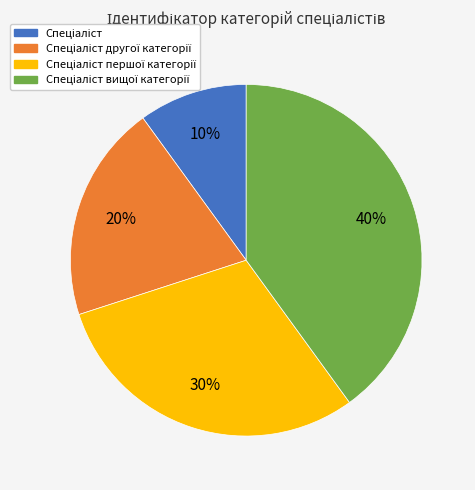

To the nearest percent, what is the difference between the largest and smallest slice percentages?

30%